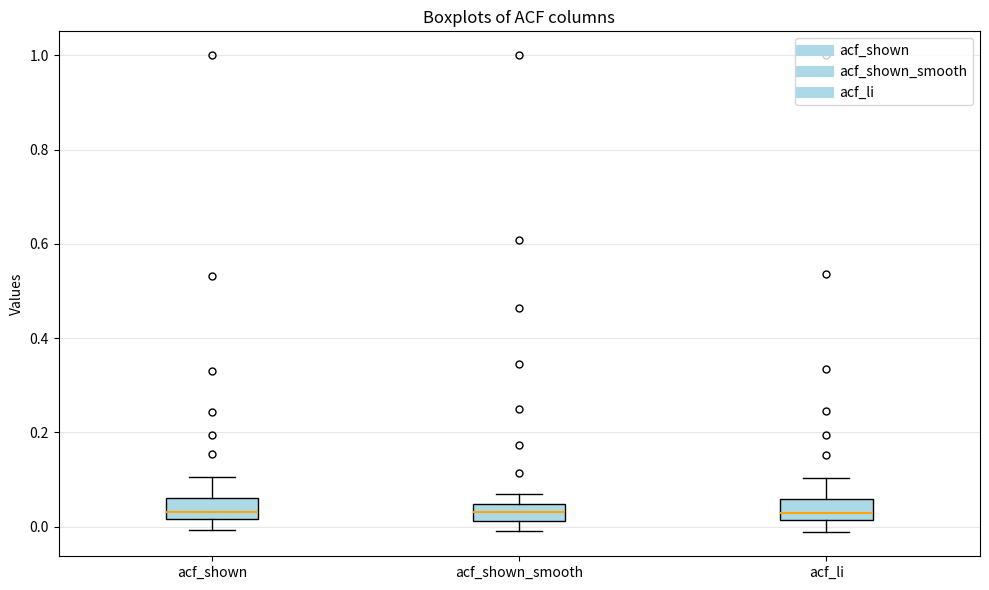

Reading left to right, read every box against the y-axis: the position of its median line, the range the box covers, and the ends of its whiskers. The values are not printed on the chart, so give them approximately, as read against the axis.

acf_shown: median 0.04, box 0.02 to 0.06, whiskers 0.00 to 0.10
acf_shown_smooth: median 0.04 (inside the box), box 0.02 to 0.04, whiskers 0.00 to 0.06
acf_li: median 0.02 (just above the box's lower edge), box 0.02 to 0.06, whiskers -0.02 to 0.10